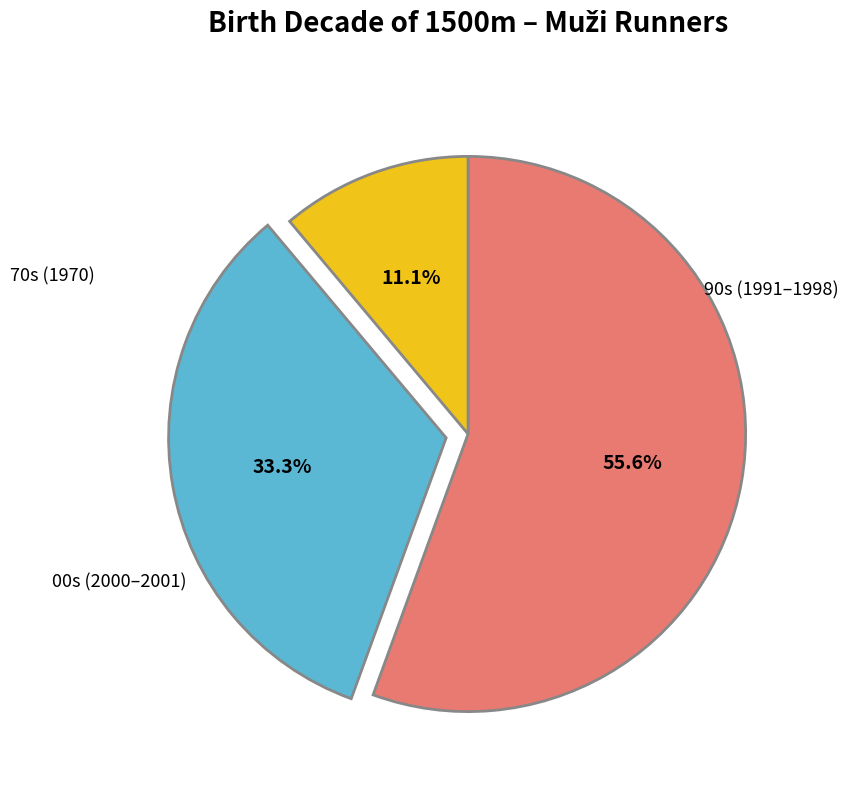

Is there a majority slice in this chart?

Yes